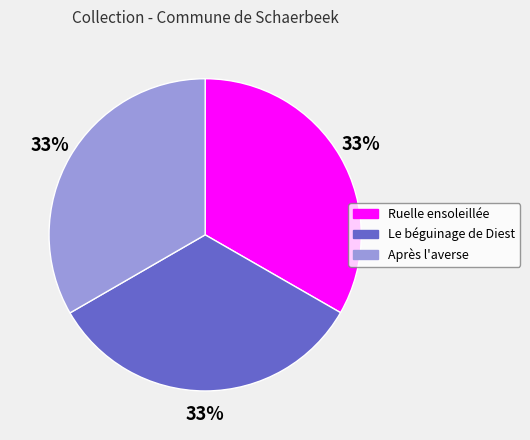

Is the sum of Ruelle ensoleillée and Le béguinage de Diest greater than half?

Yes